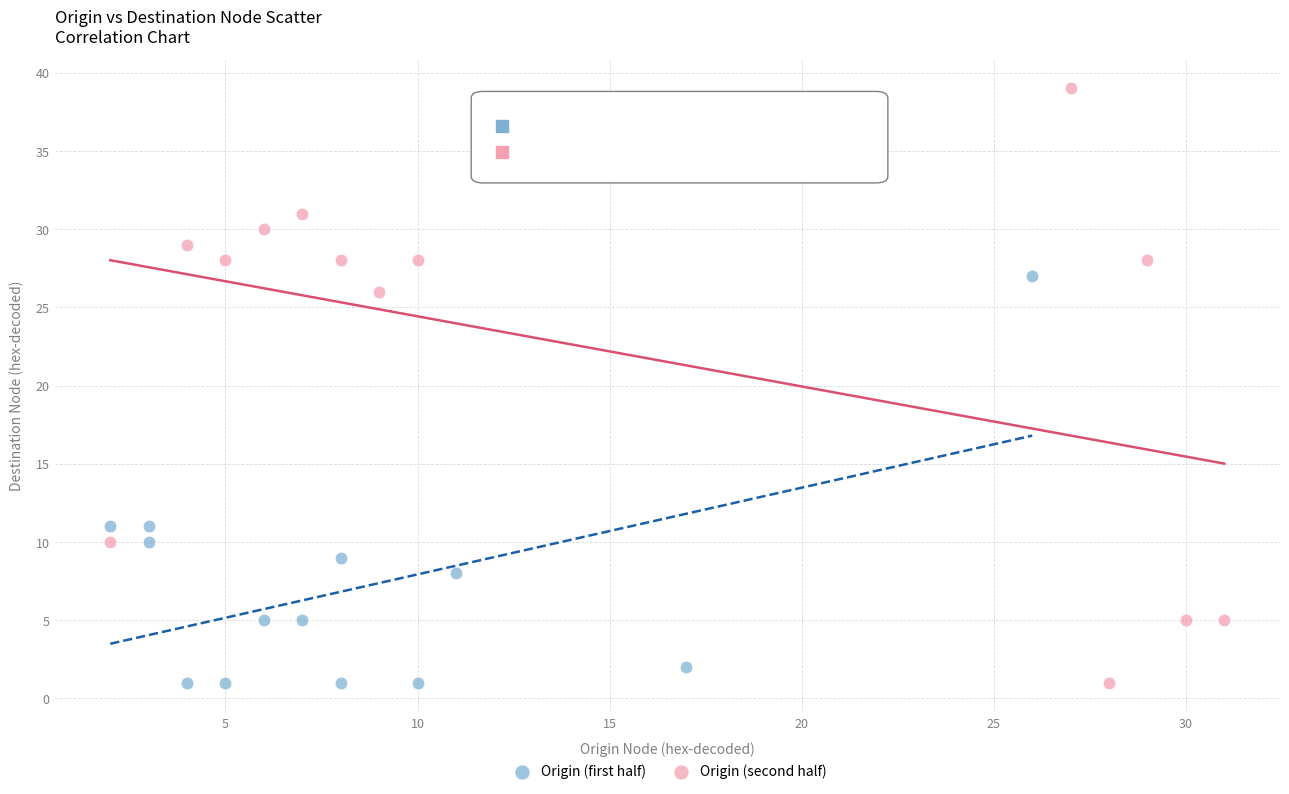

Which series has the largest Y range (max minus min)?

Origin (second half)